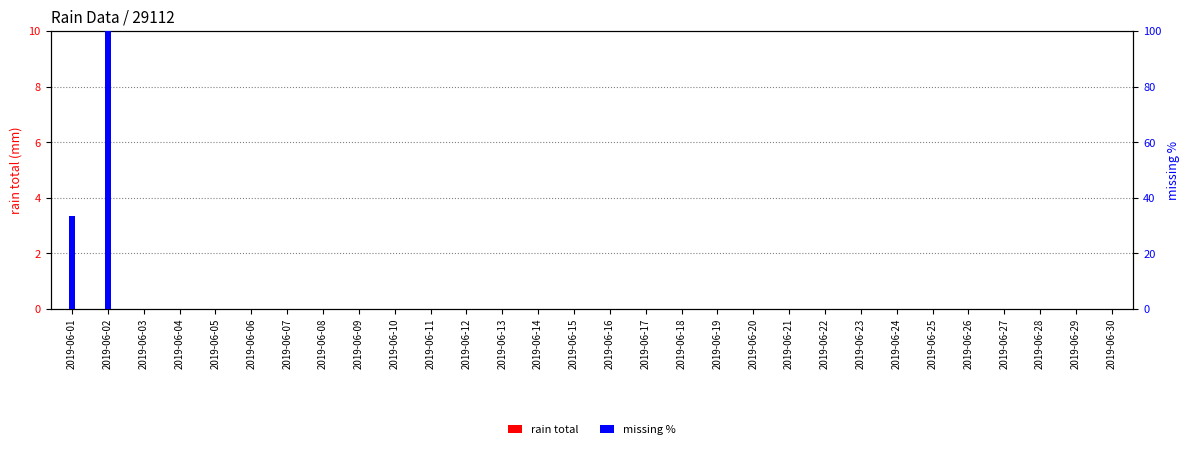

Rank the categories by missing % value from lowest to highest.

2019-06-03, 2019-06-04, 2019-06-05, 2019-06-06, 2019-06-07, 2019-06-08, 2019-06-09, 2019-06-10, 2019-06-11, 2019-06-12, 2019-06-13, 2019-06-14, 2019-06-15, 2019-06-16, 2019-06-17, 2019-06-18, 2019-06-19, 2019-06-20, 2019-06-21, 2019-06-22, 2019-06-23, 2019-06-24, 2019-06-25, 2019-06-26, 2019-06-27, 2019-06-28, 2019-06-29, 2019-06-30, 2019-06-01, 2019-06-02